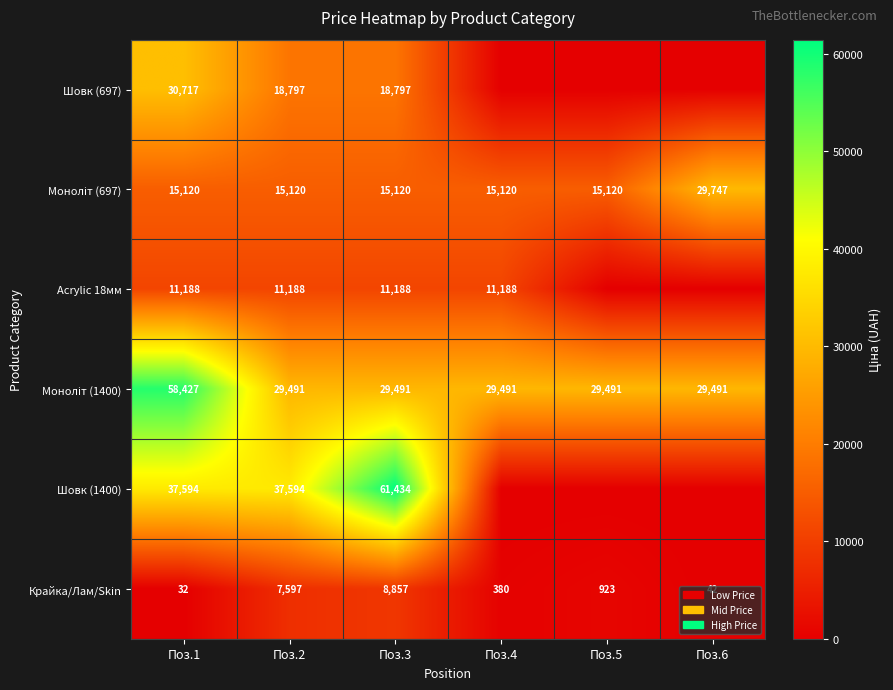

At which label does Крайка/Лам/Skin reach its minimum?

Поз.1